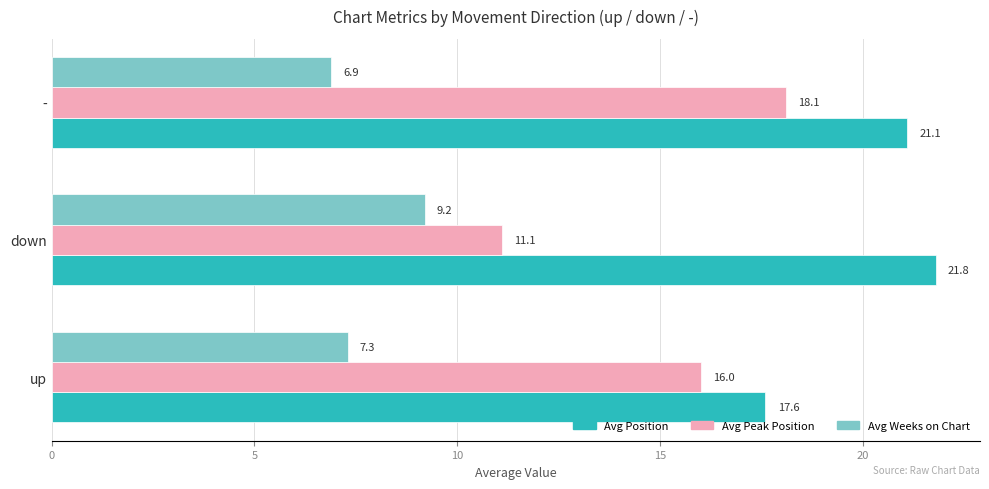

At how many categories does at least one series exceed 16?

3